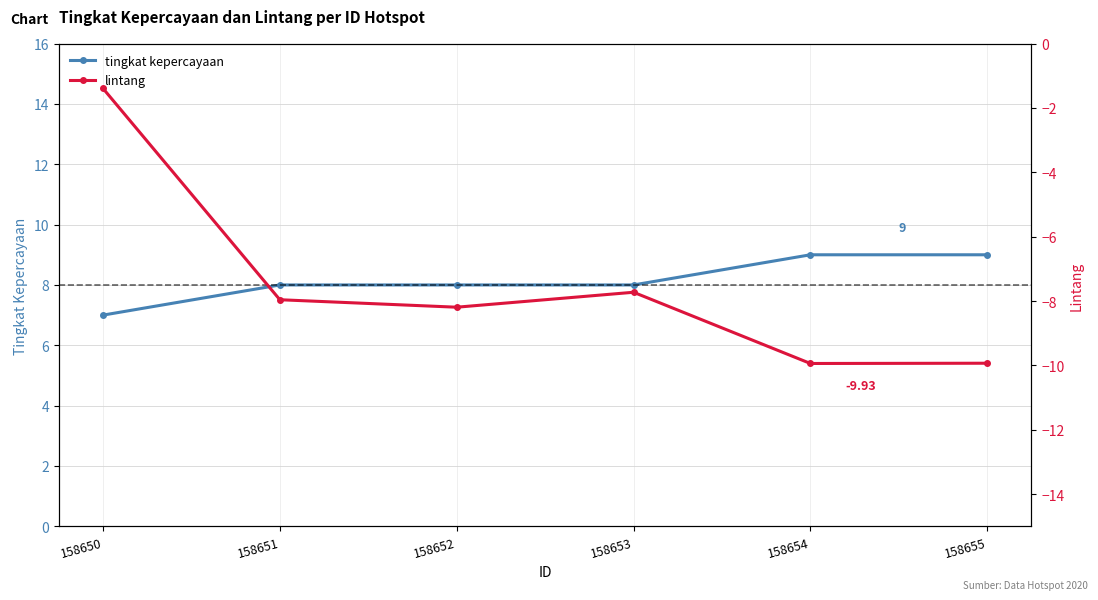

At which label is tingkat kepercayaan closest to 8?

158651